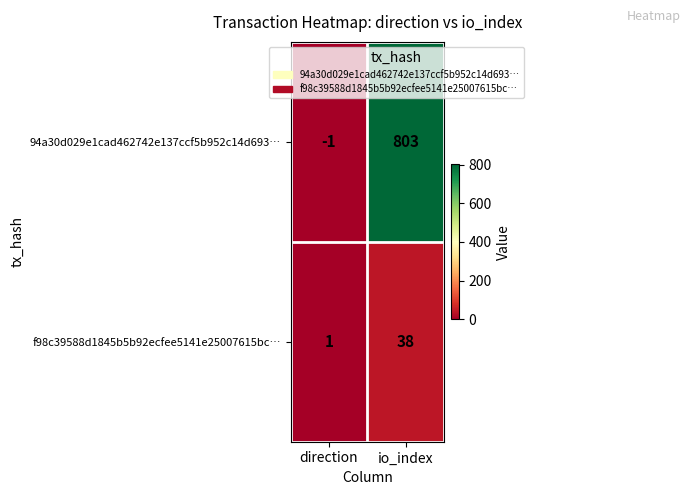

Which category has the highest value across all series?

io_index